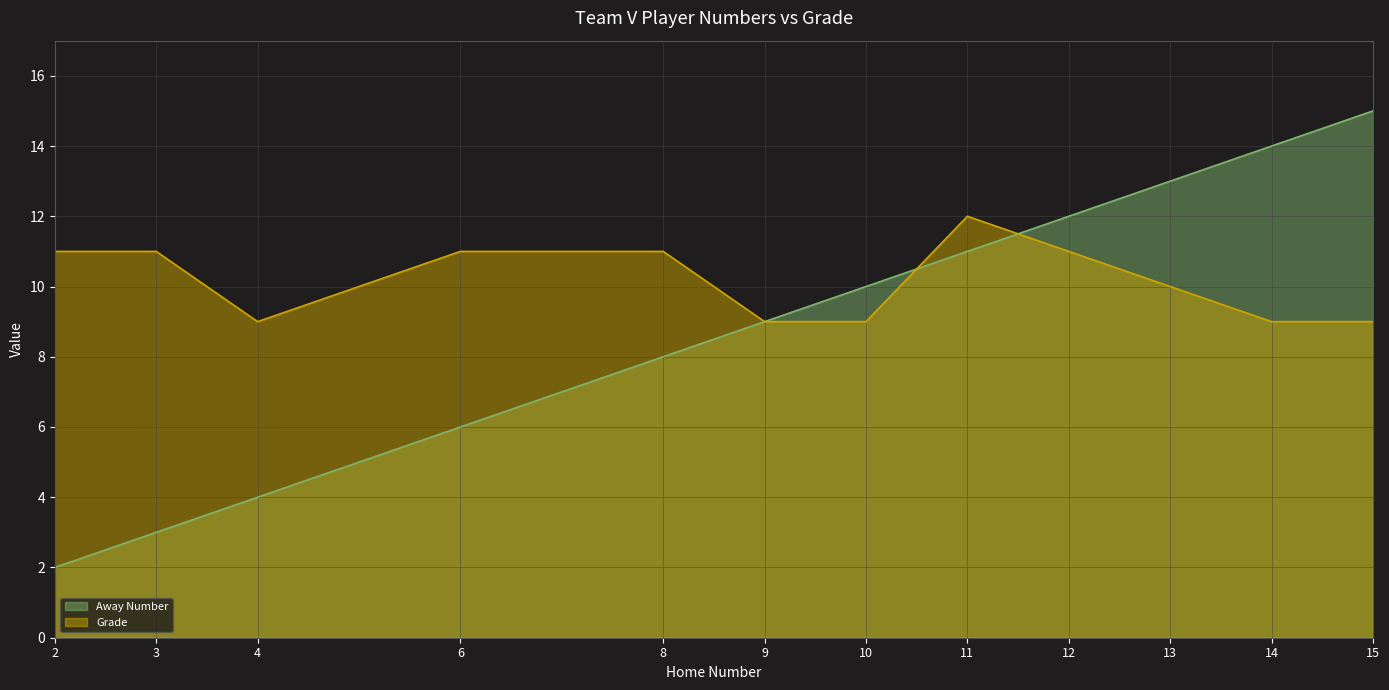

At which category does Grade reach its first local peak?

11